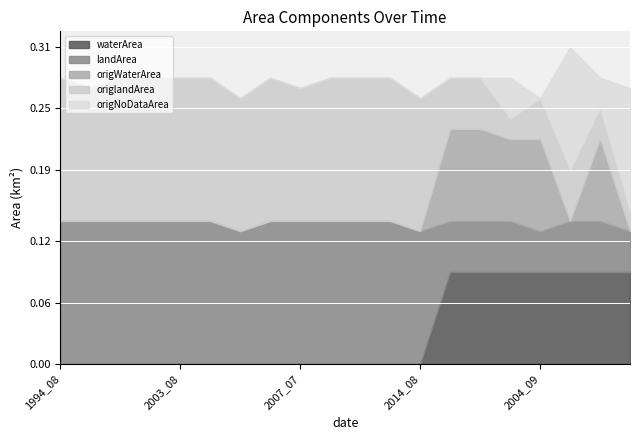

What is the difference between the highest and lowest values at 2001_08?

0.1